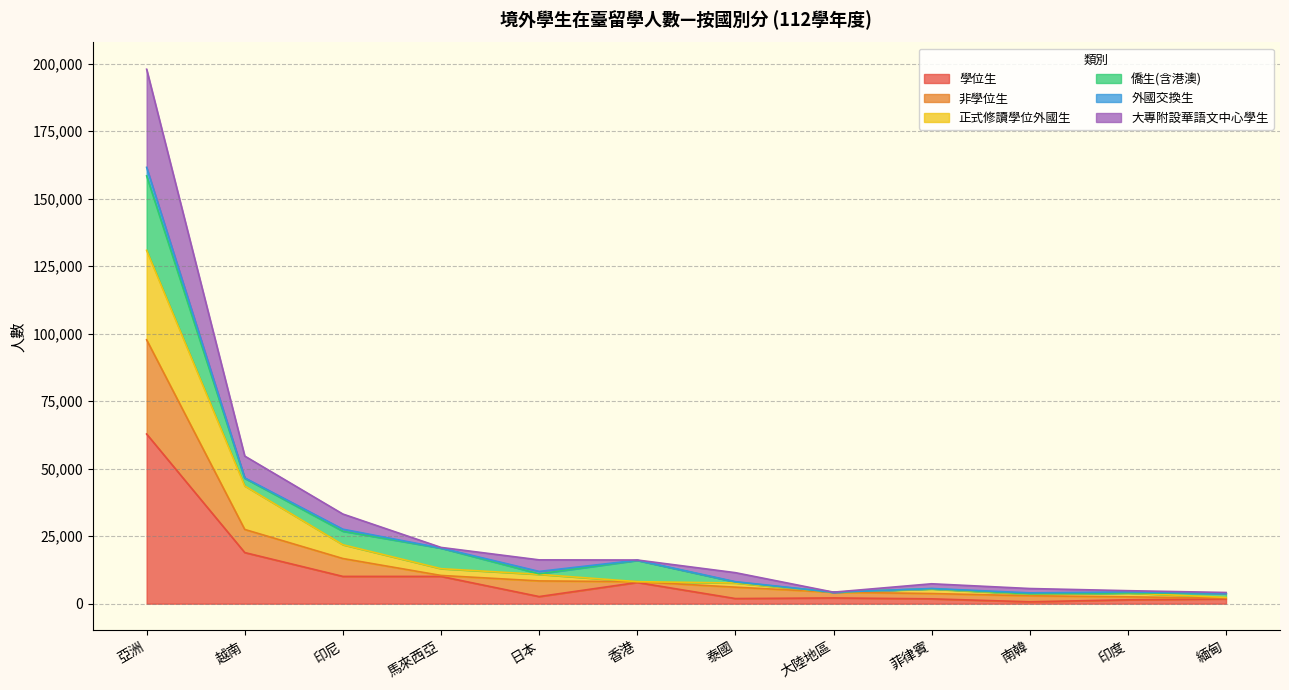

What is the difference between the maximum and minimum values in the 學位生 series?

62143